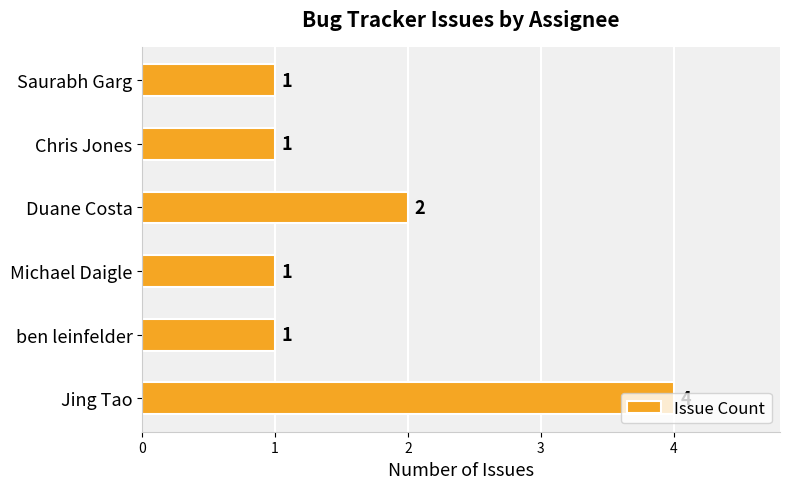

The value at Saurabh Garg is 0. True or false?

False